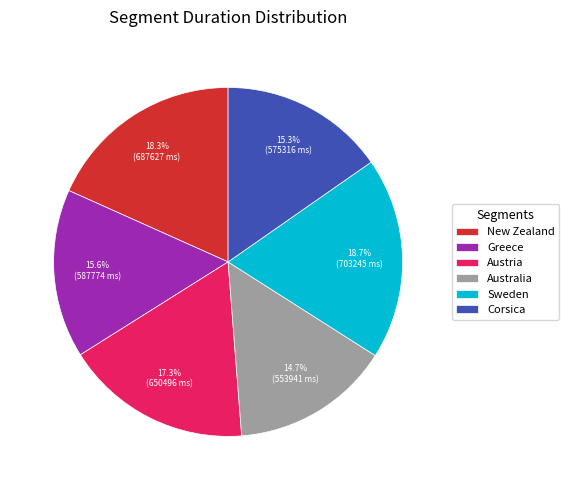

To the nearest percent, what percentage of the pie is Corsica?

15%